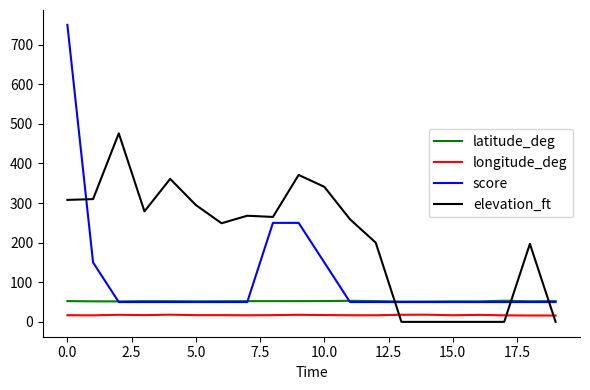

Which series has the largest total across all categories?

elevation_ft